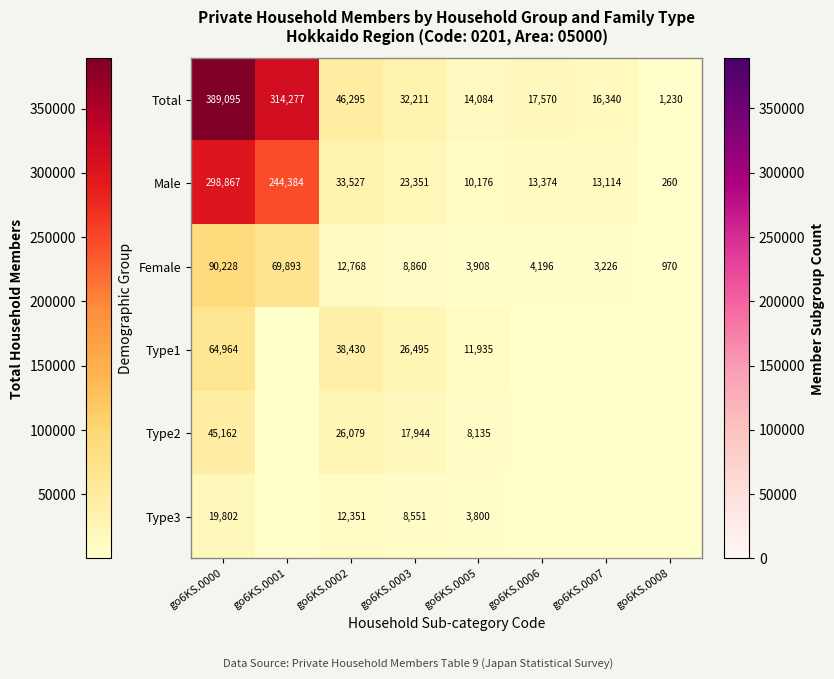

At which label does Female first exceed 8860?

go6KS.0000